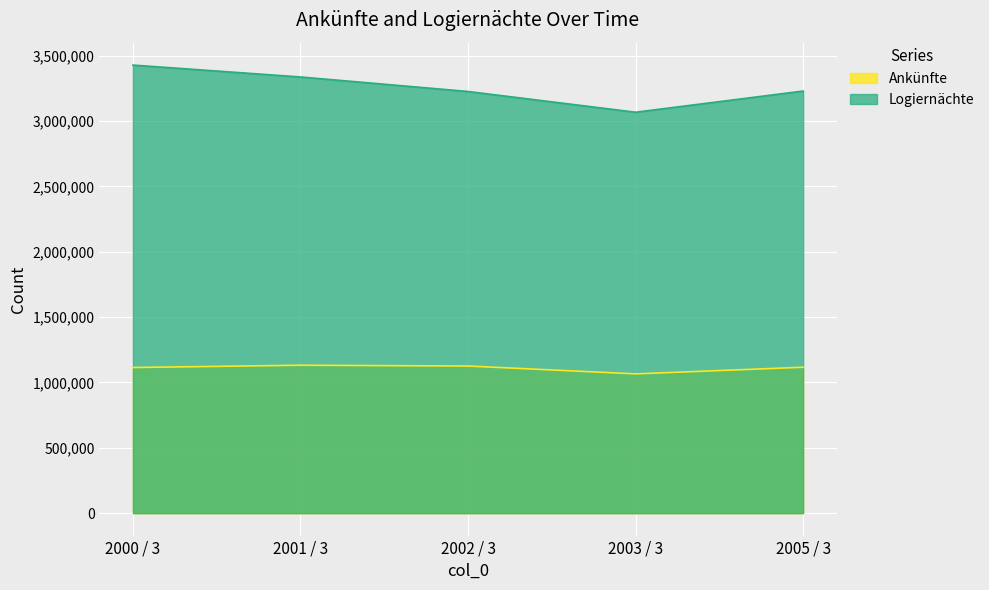

Read the Ankünfte value at 2001 / 3, to the nearest 10.

1131840